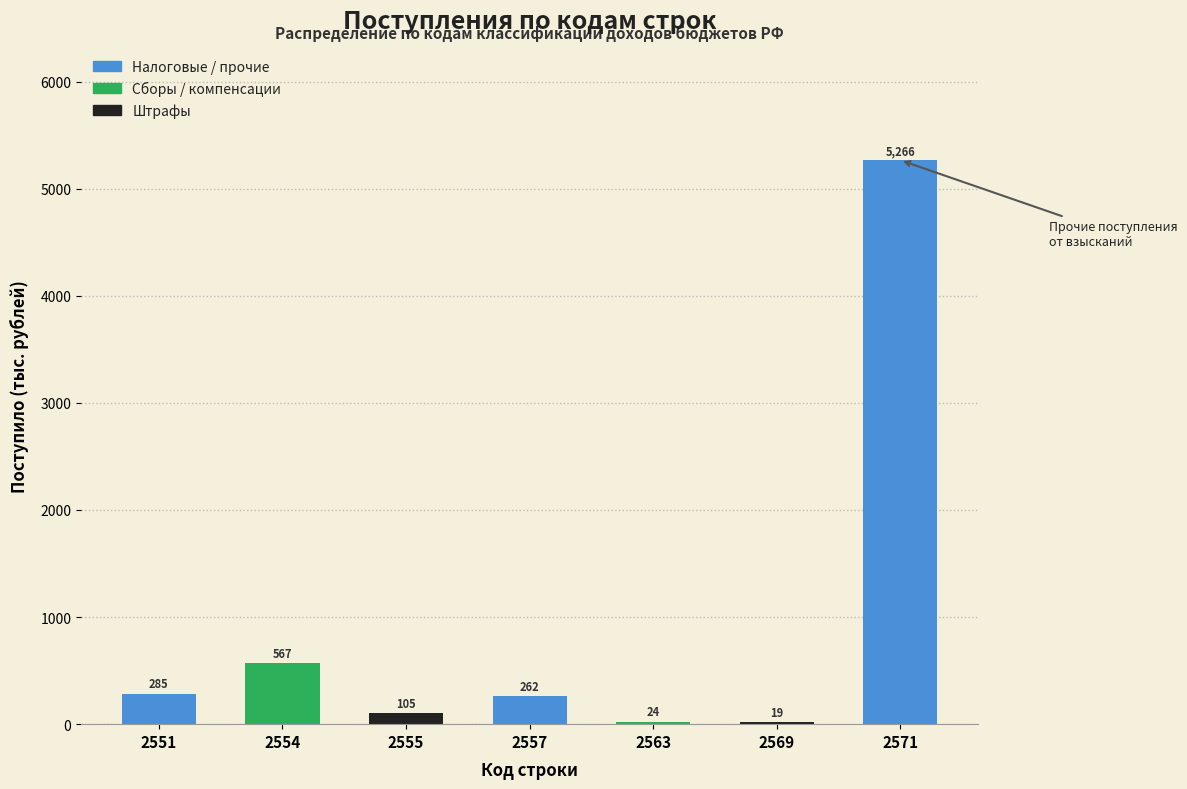

Reading left to right, what are all the values shown in this chart?

2551=285	2554=567	2555=105	2557=262	2563=24	2569=19	2571=5266